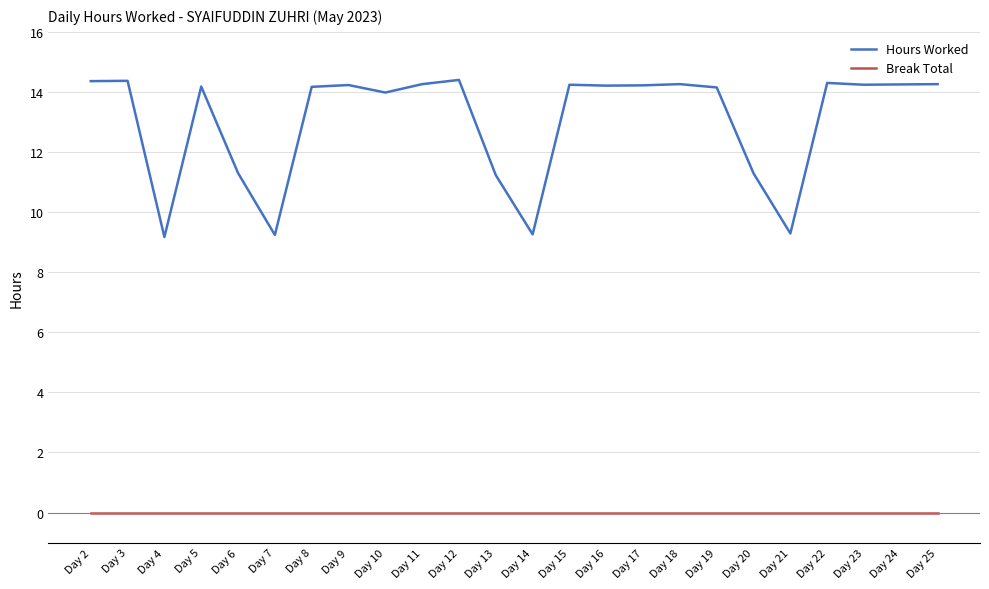

The Hours Worked series shows 14.3 at Day 25. True or false?

True